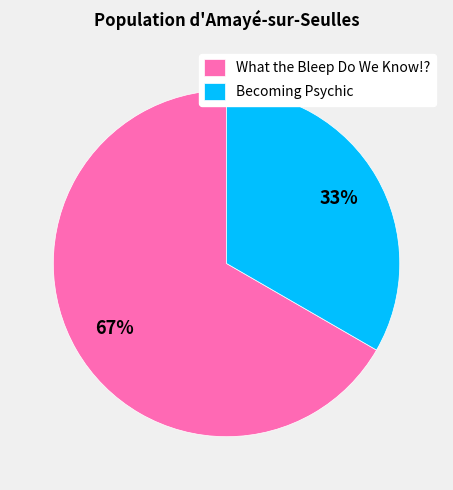

How many segments does this pie chart have?

2